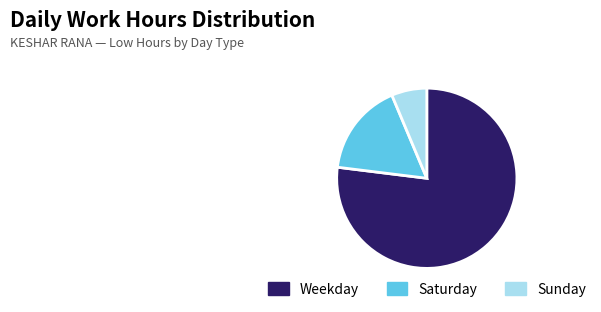

Combined, do Sunday and Weekday account for over 50%?

Yes